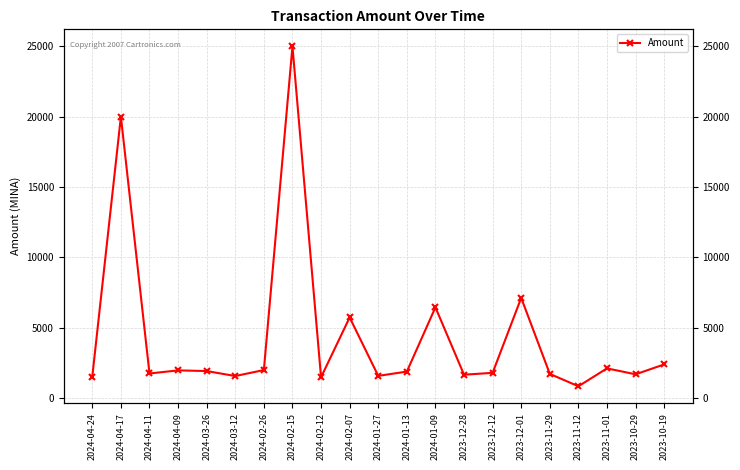

What is the sum of the values at 2024-04-17 and 2024-04-11?

21746.2